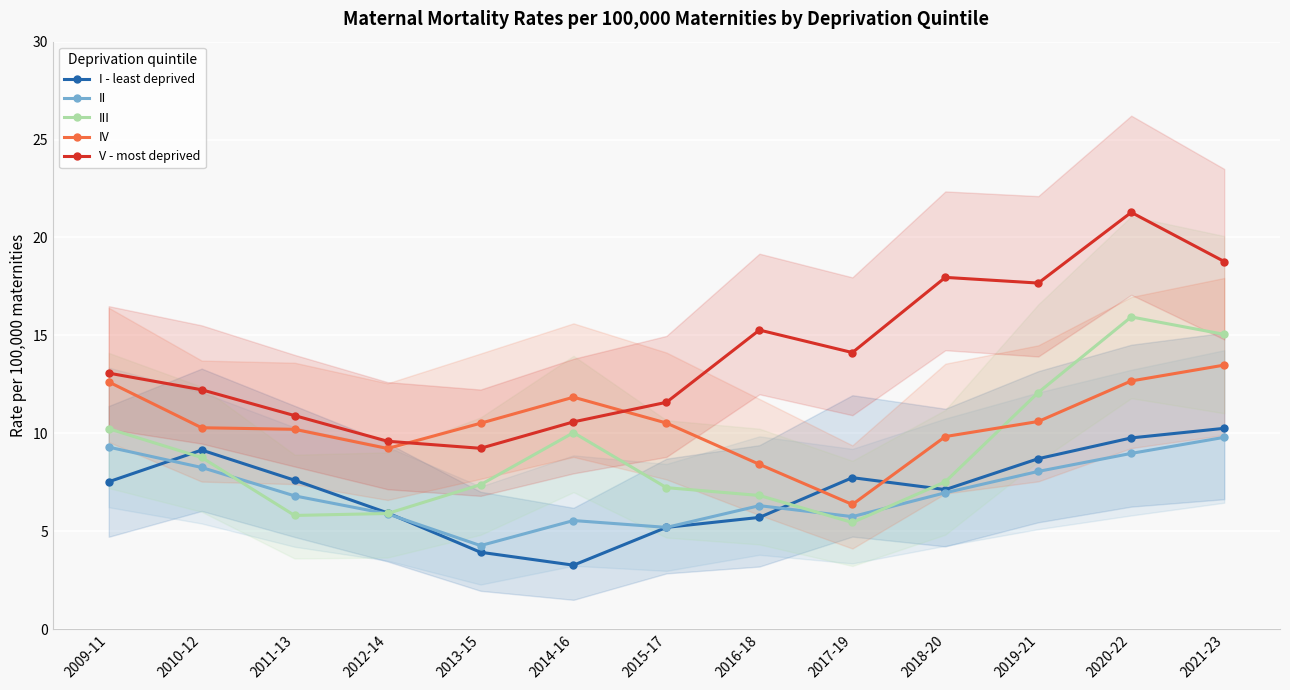

Between 2014-16 and 2021-23, which series saw the biggest shift?

V - most deprived